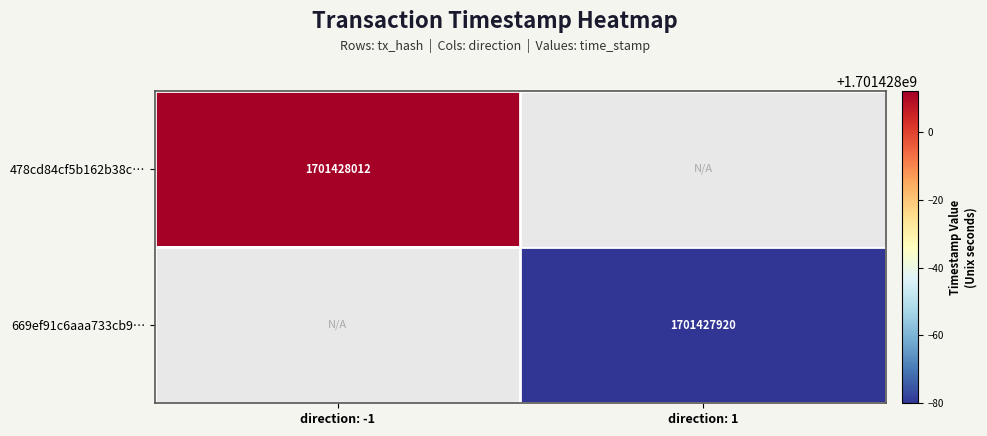

Count the number of categories in the chart.

2